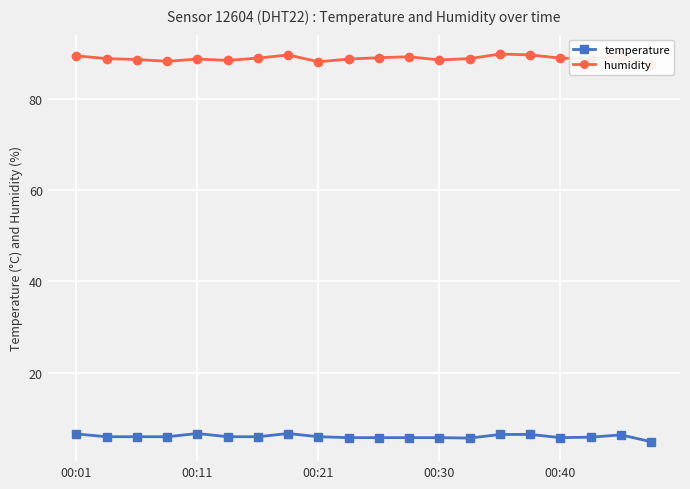

What is the maximum value for temperature?

6.7